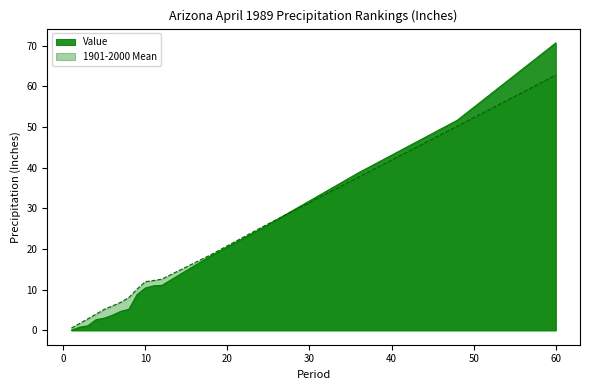

At 1, list the series in order from smallest to largest.

Value, 1901-2000 Mean